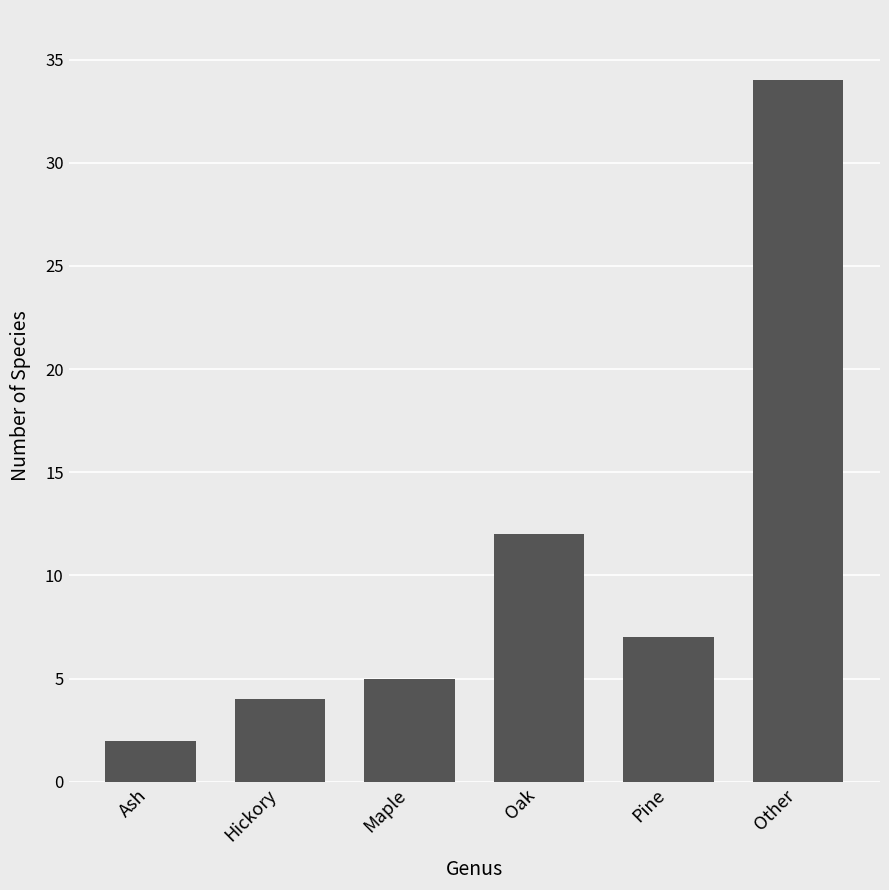

What is the sum of the values at Hickory and Ash?

6